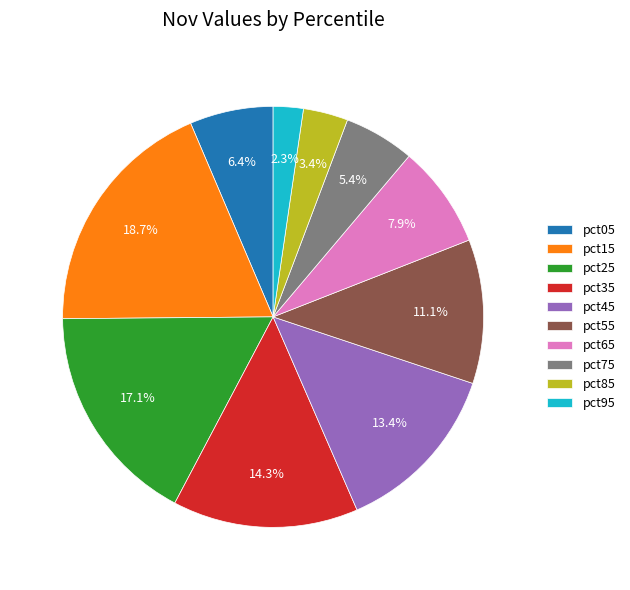

The pct85 slice represents 3% of the pie. True or false?

True